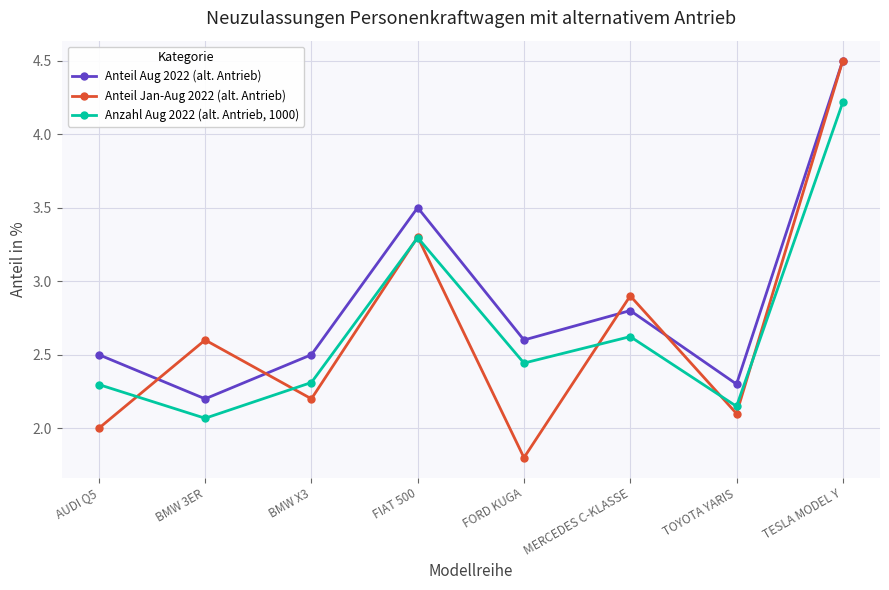

What is the total value across all series at TESLA MODEL Y?

13.2